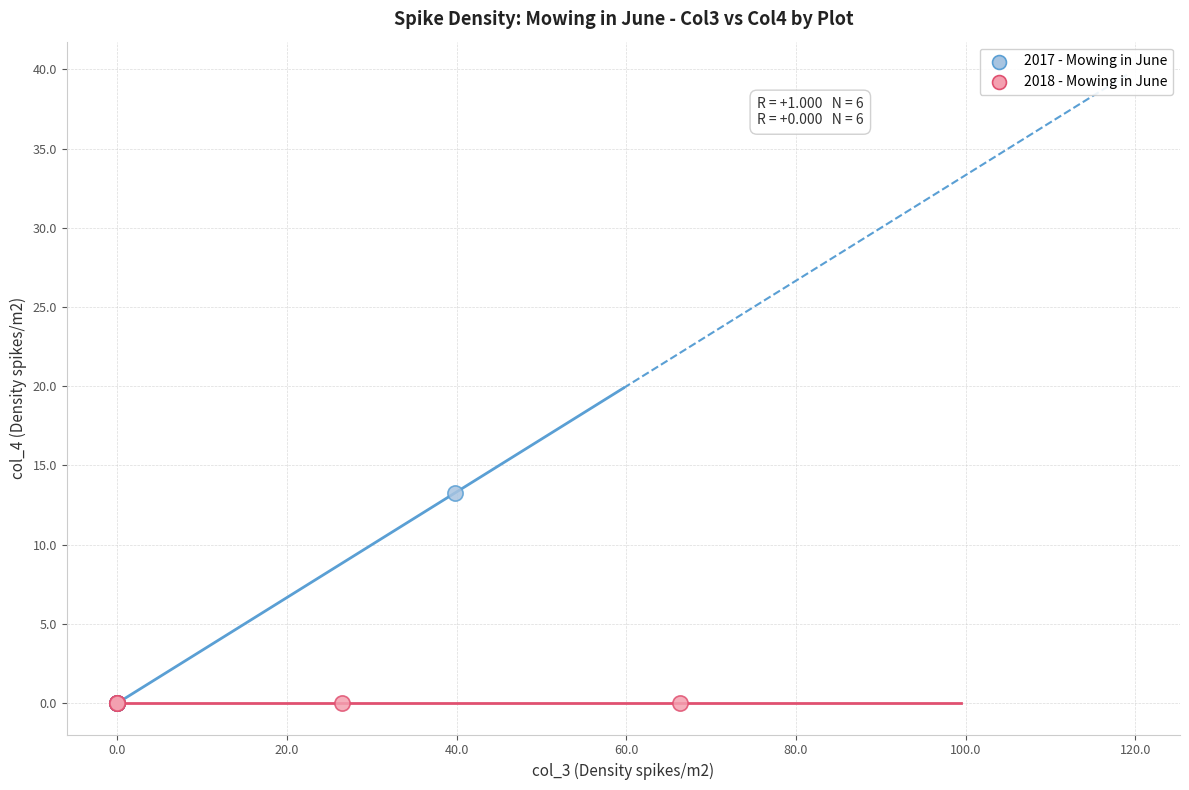

Which series contains the highest Y value?

2017 - Mowing in June